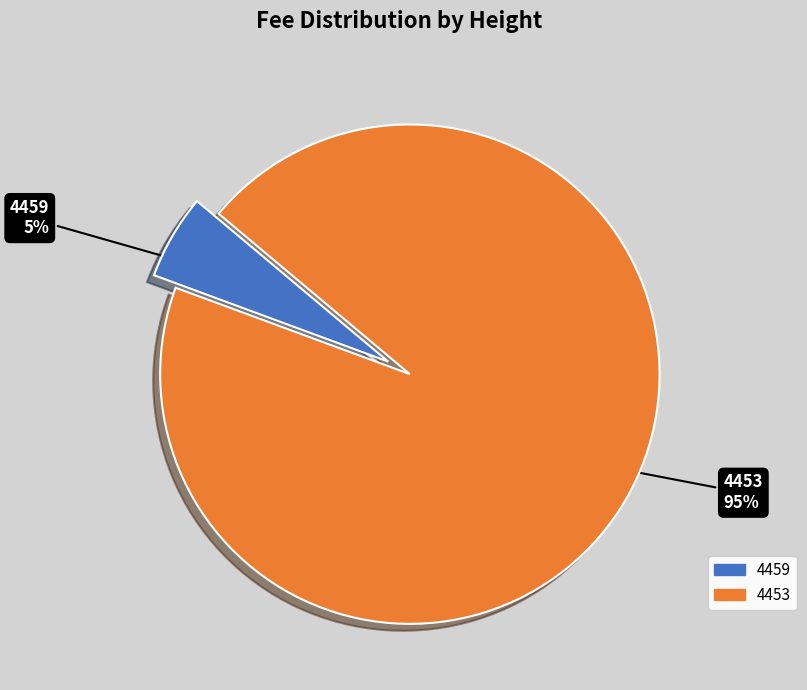

Rank the categories by value from lowest to highest.

4459, 4453